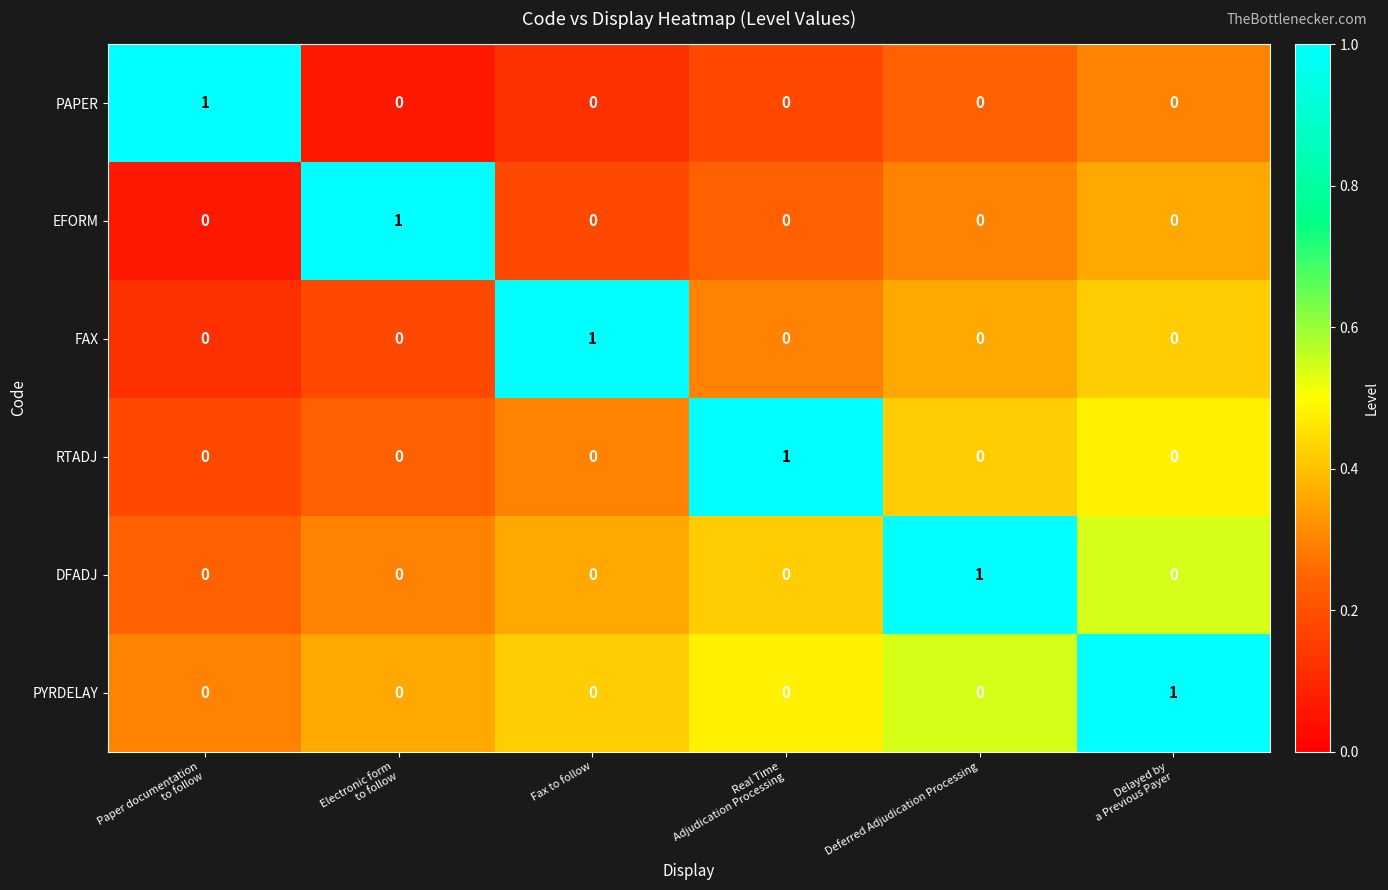

How many FAX values are between 0 and 1?

6